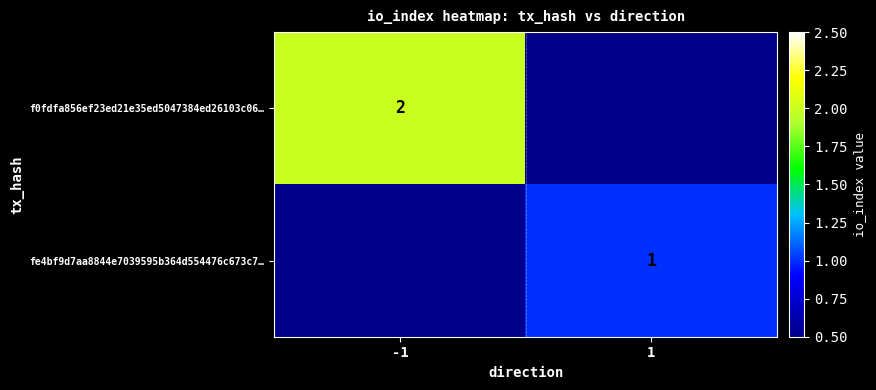

True or false: f0fdfa856ef23ed21e35ed5047384ed26103c06… has a value of 2 at -1.

True